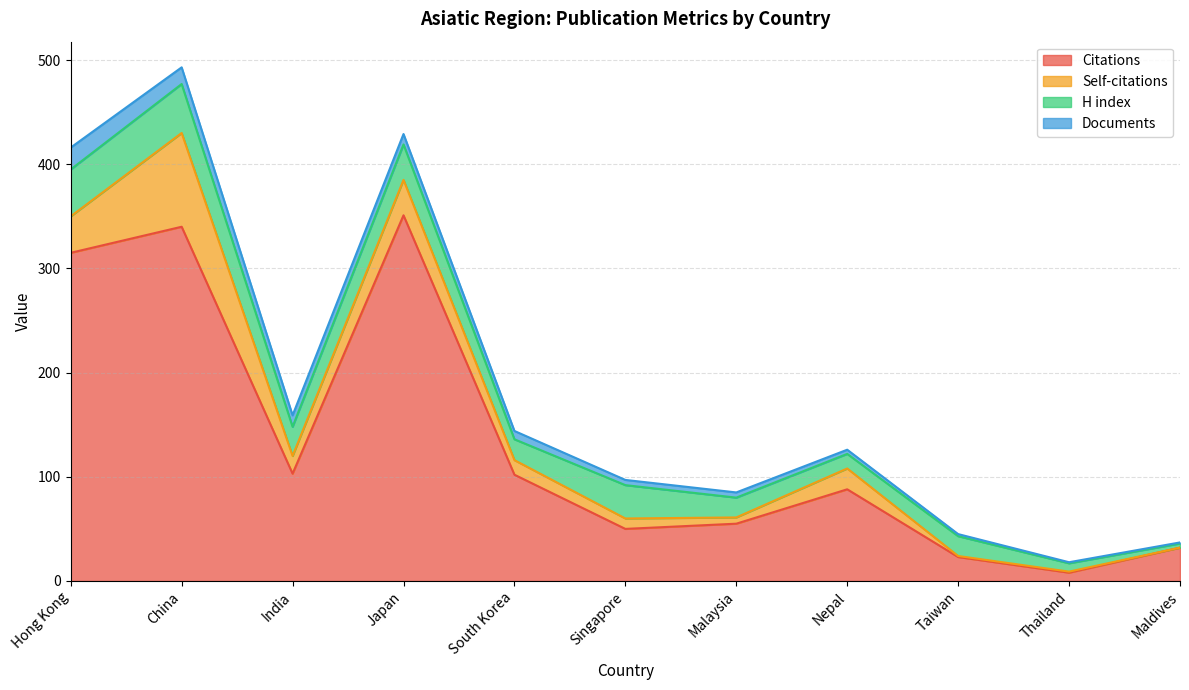

True or false: Citations and H index cross at least once.

False